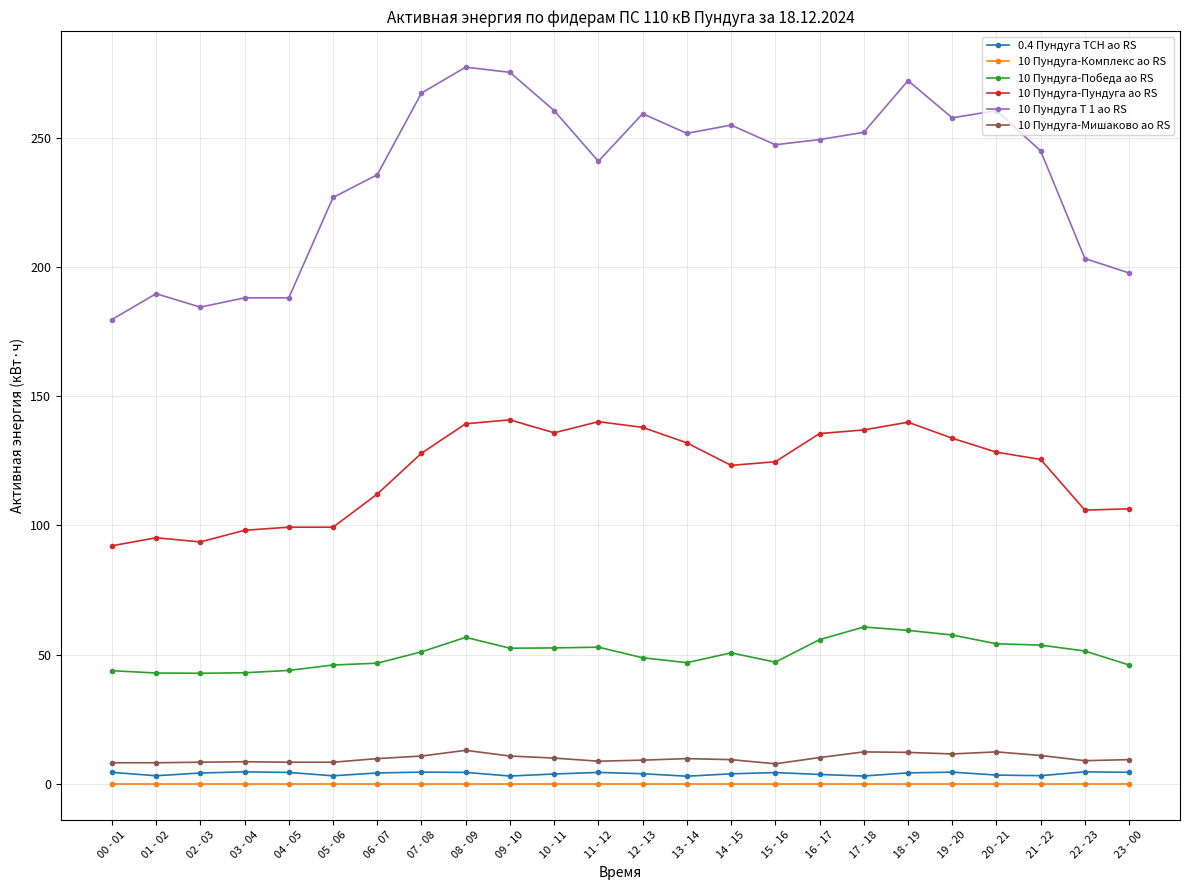

Which series has the widest spread of values?

10 Пундуга Т 1 ао RS